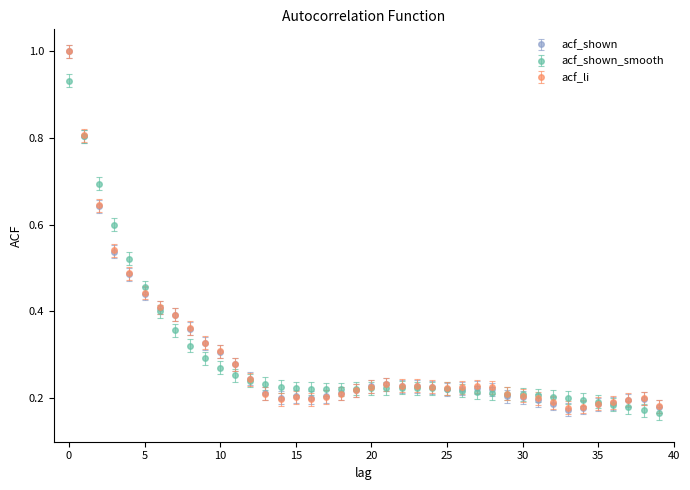

At how many categories does at least one series exceed 0?

40